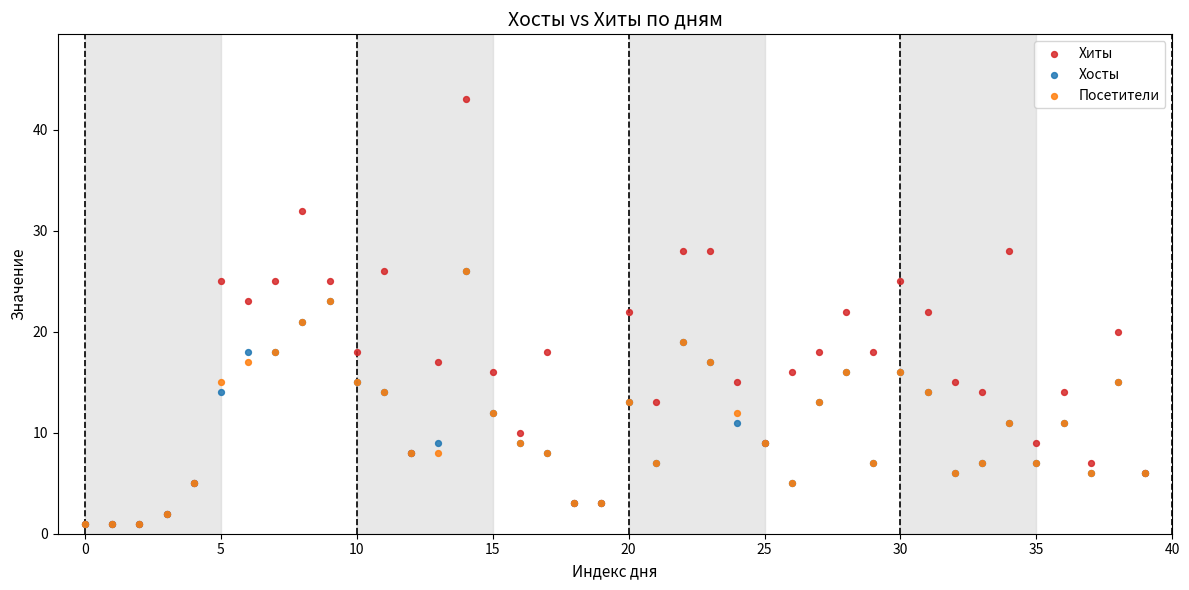

What are all the series names shown in the legend?

Хиты, Хосты, Посетители